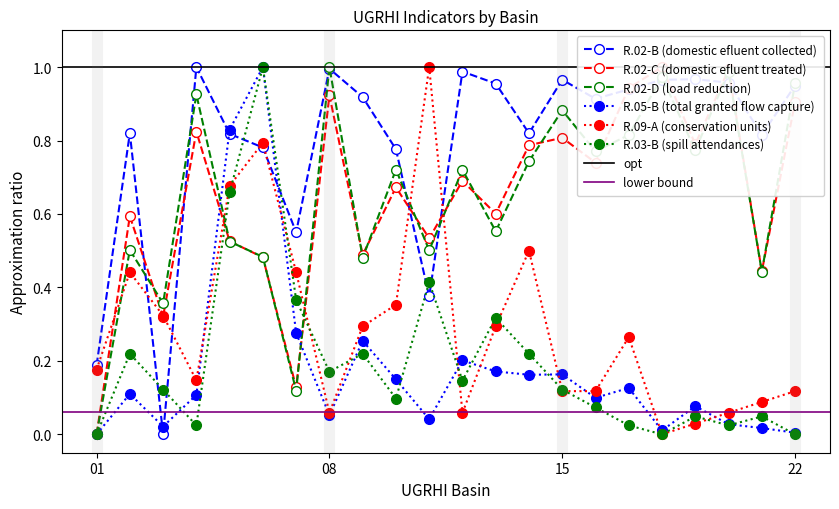

What is the value of the R.02-D (load reduction) point at the 9th from the left?

0.5